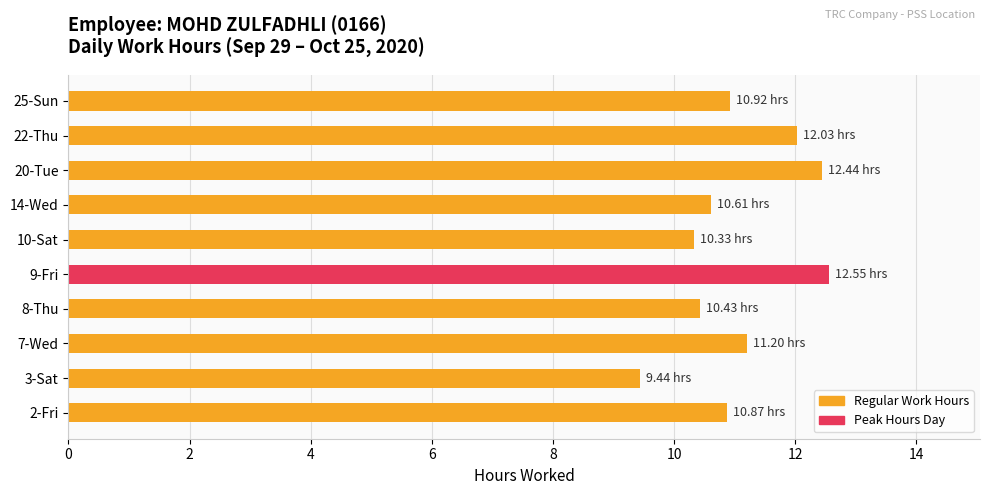

What is the difference between the maximum and minimum values?

3.1